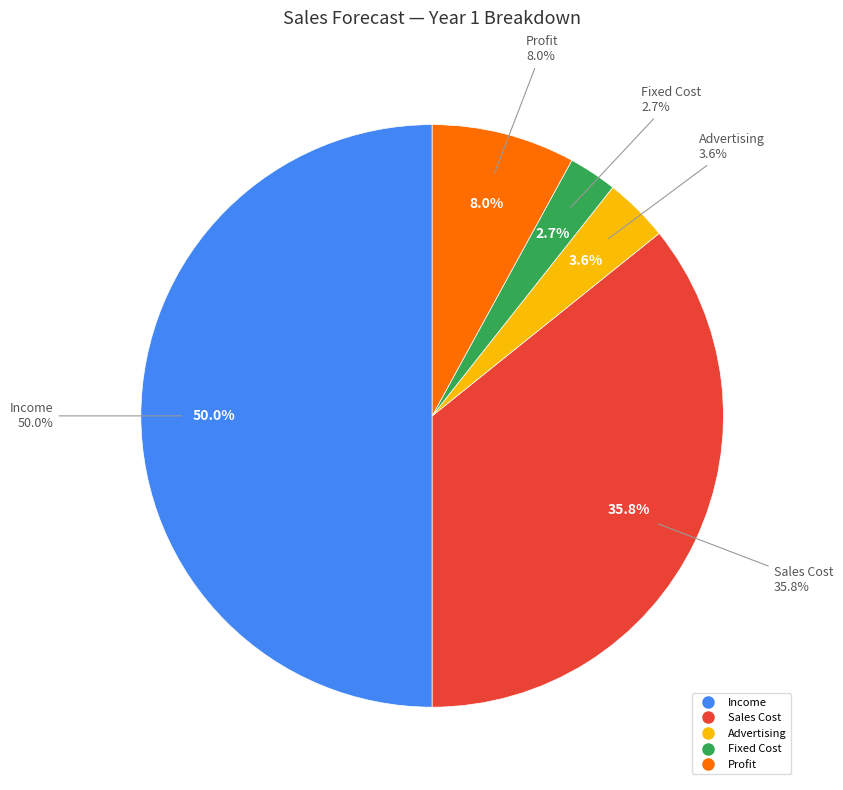

What is the change in value from Sales Cost to Fixed Cost?

-185000